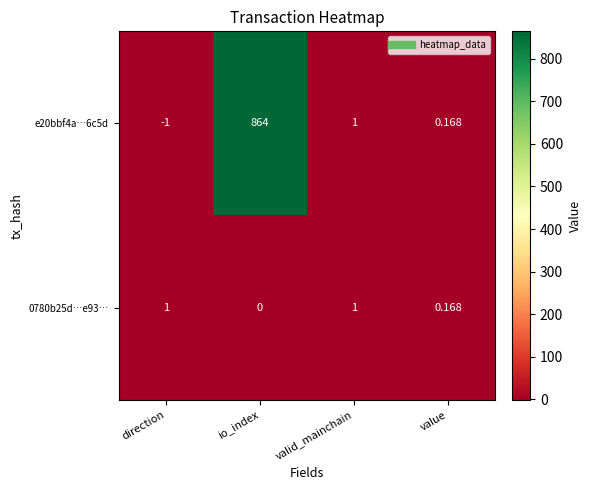

At which category is the sum across all series the highest?

io_index